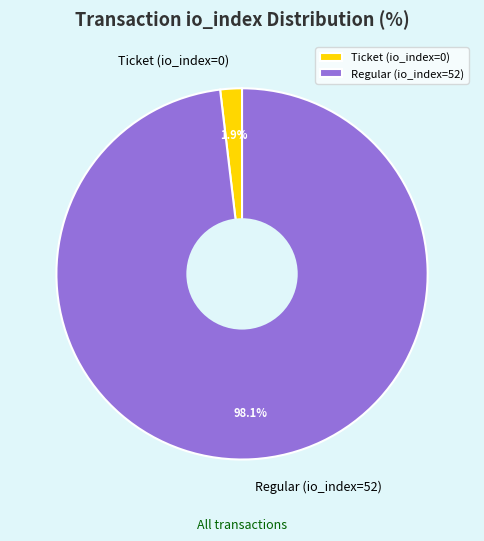

Count the number of slices in the pie.

2